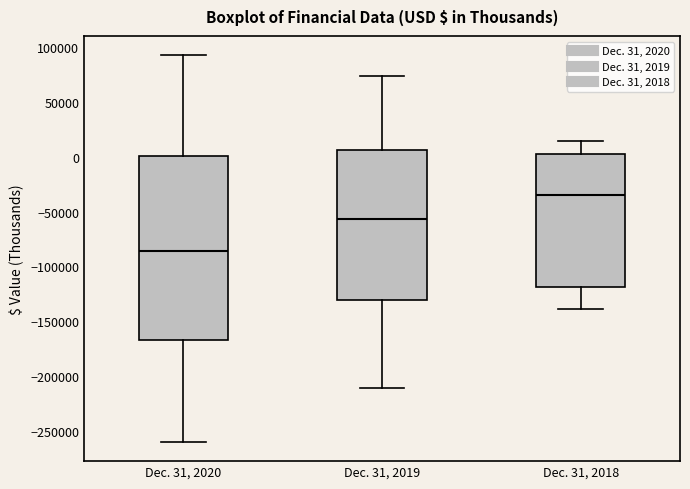

Reading left to right, read every box against the y-axis: the position of its median line, the range the box covers, and the ends of its whiskers. The values are not printed on the chart, so give them approximately, as read against the axis.

Dec. 31, 2020: median -85000, box -165000 to 0, whiskers -260000 to 95000
Dec. 31, 2019: median -55000, box -130000 to 5000, whiskers -210000 to 75000
Dec. 31, 2018: median -35000, box -120000 to 5000, whiskers -140000 to 15000